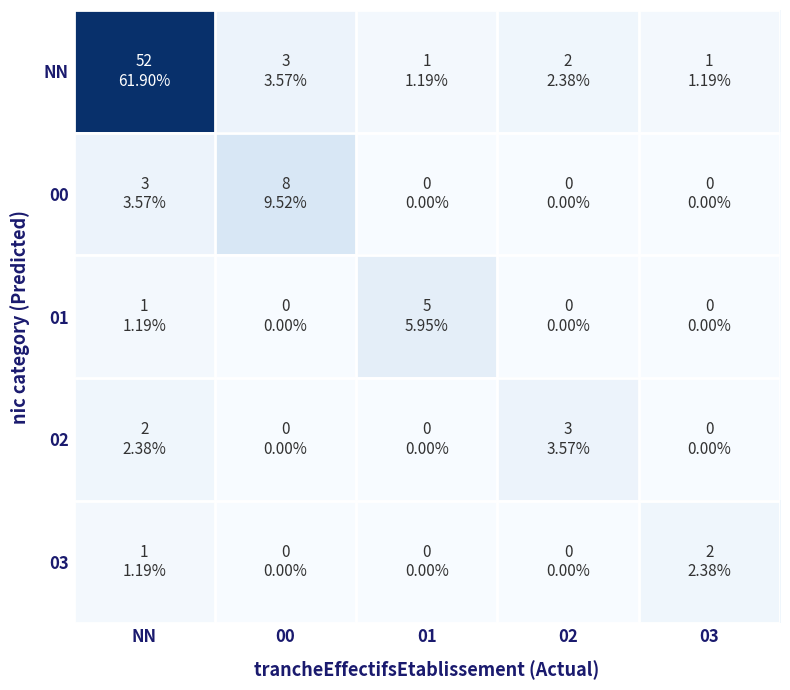

How many series are shown in this chart?

5